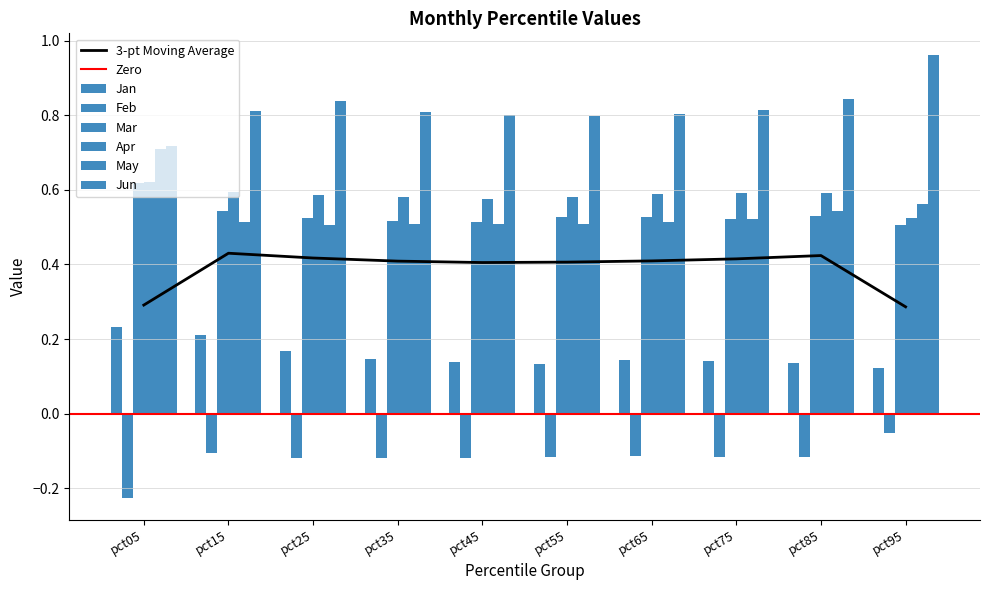

Does the chart contain any negative values?

Yes